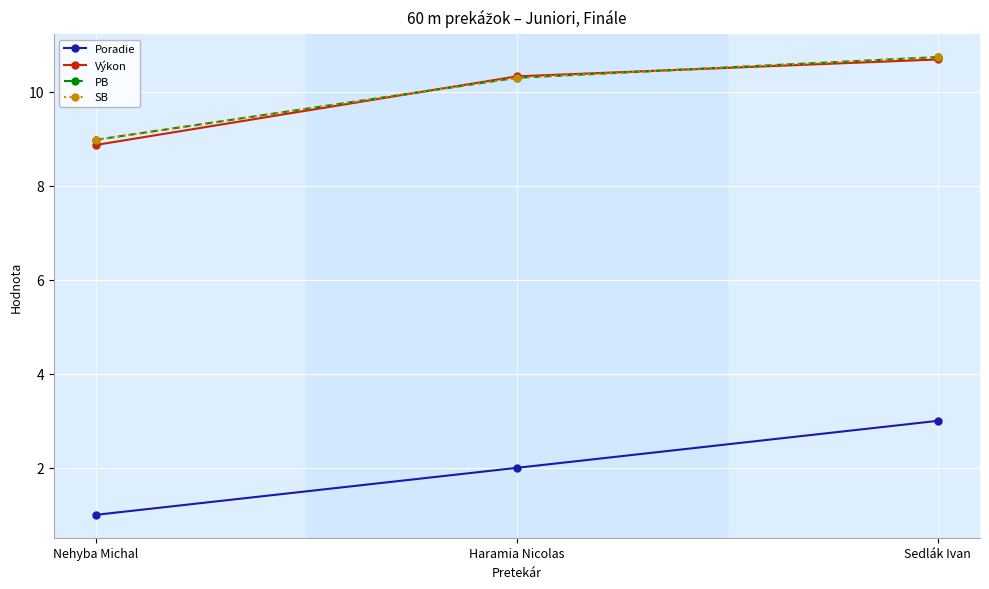

At which label does PB reach its peak?

Sedlák Ivan